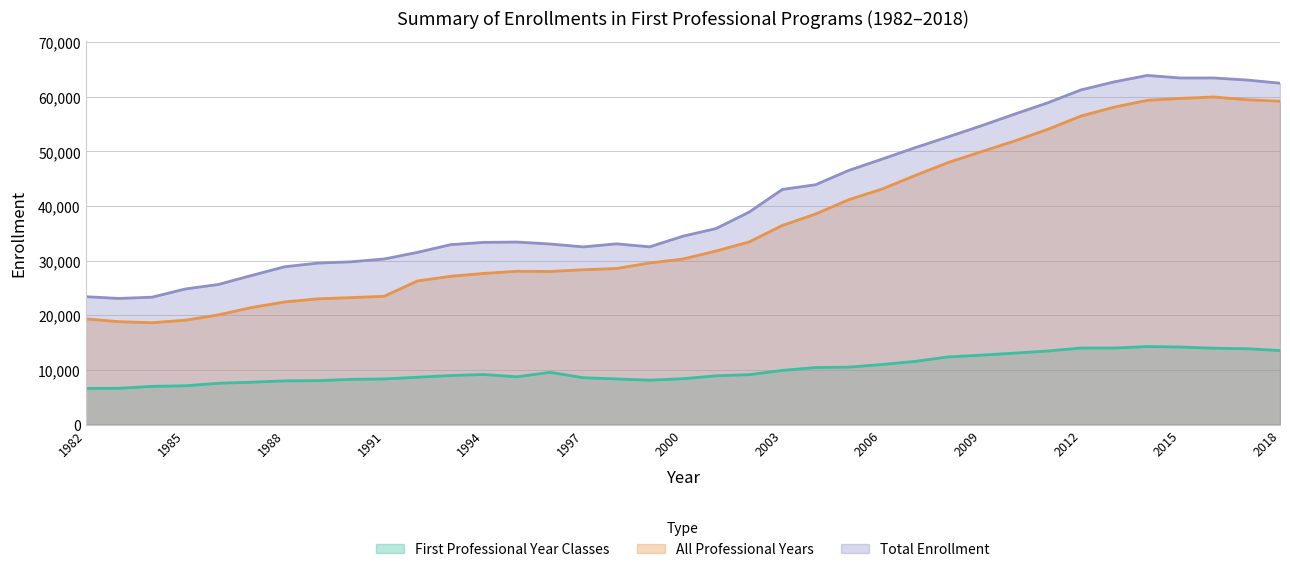

Is the value of Total Enrollment at 2013 greater than the value of All Professional Years at 1995?

Yes